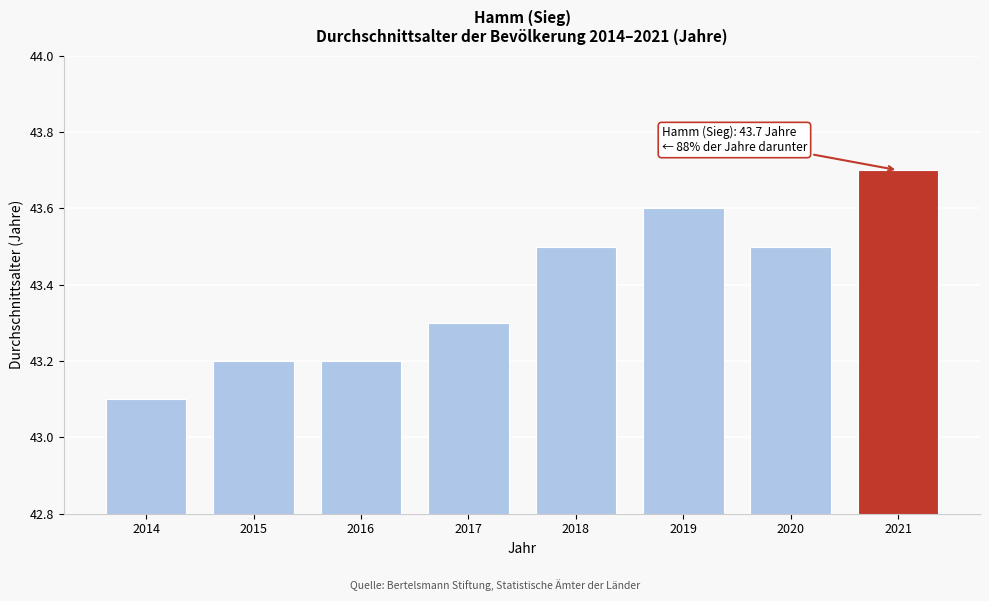

Reading left to right, list all the values displayed in this chart.

2014=43.1	2015=43.2	2016=43.2	2017=43.3	2018=43.5	2019=43.6	2020=43.5	2021=43.7